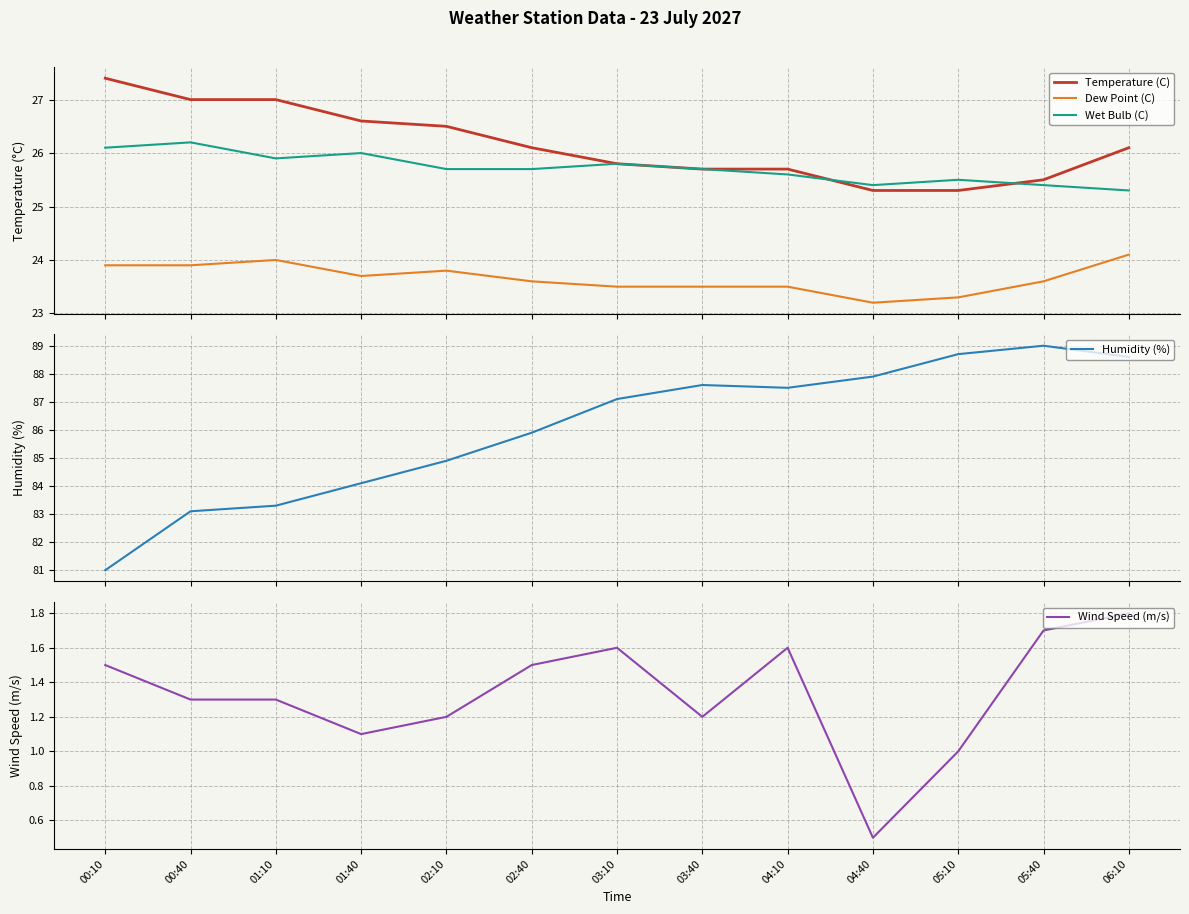

Is this an area chart (filled region under the line)?

No